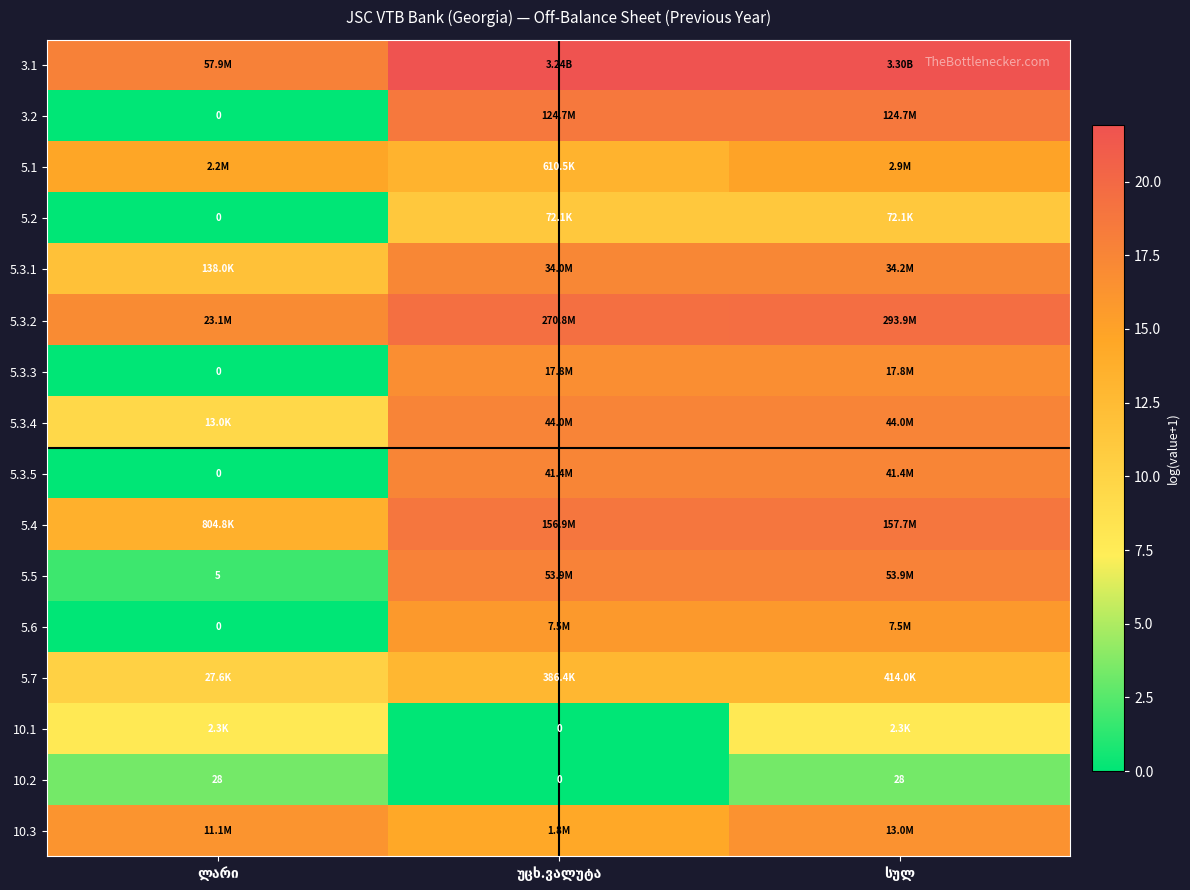

The value of 5.3.3 at ლარი is 0.0. True or false?

True